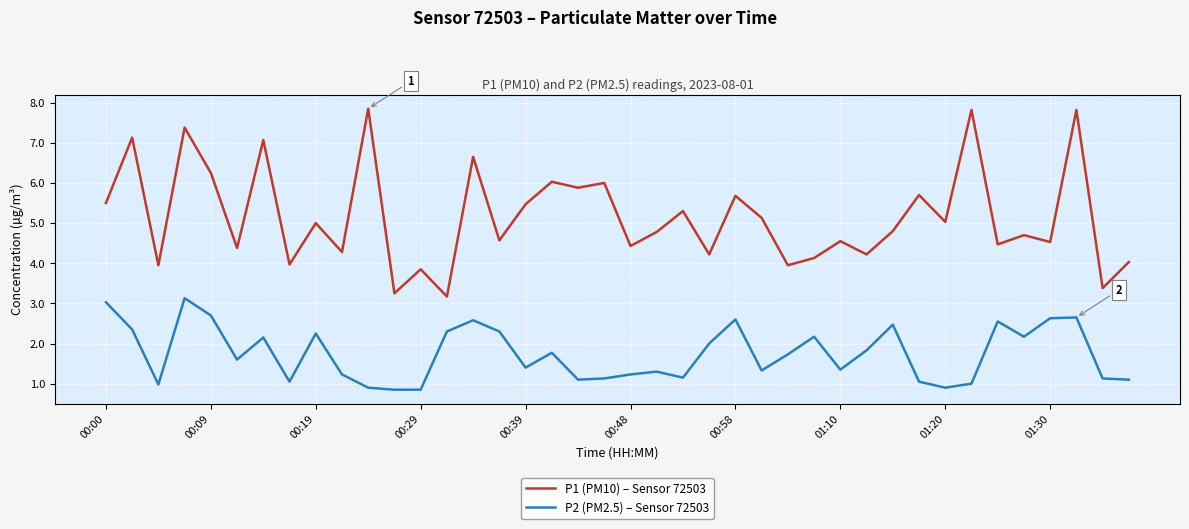

What is the maximum value for P2 (PM2.5) – Sensor 72503?

3.1